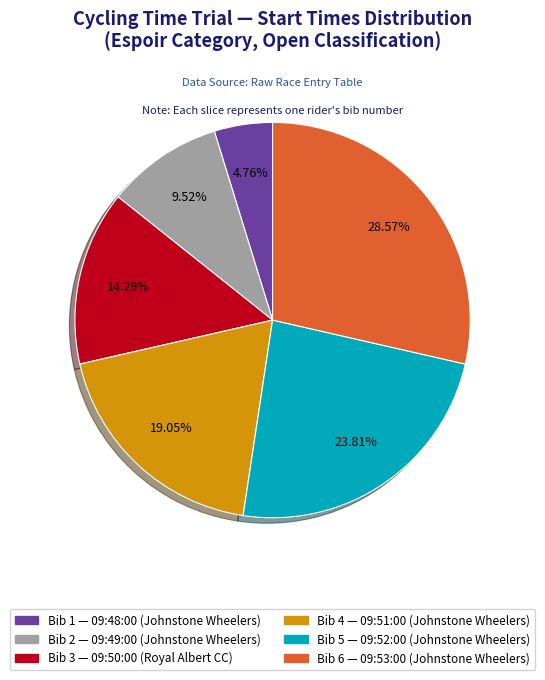

Is there any slice that represents more than half of the pie?

No